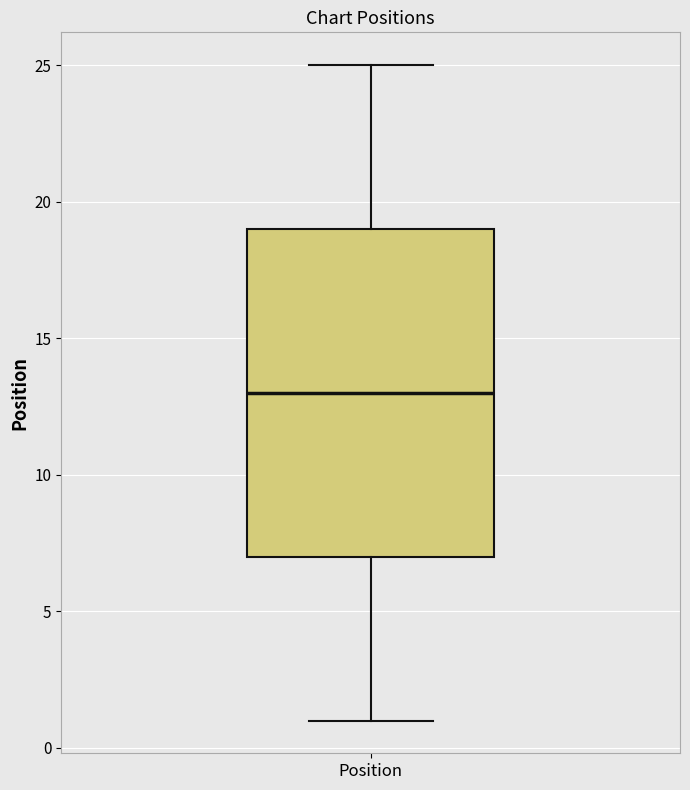

Read this box plot against the y-axis: the position of the median line, the range covered by the box, and the ends of both whiskers. The values are not printed on the chart, so give them approximately, as read against the axis.

median 13, box 7 to 19, whiskers 1 to 25